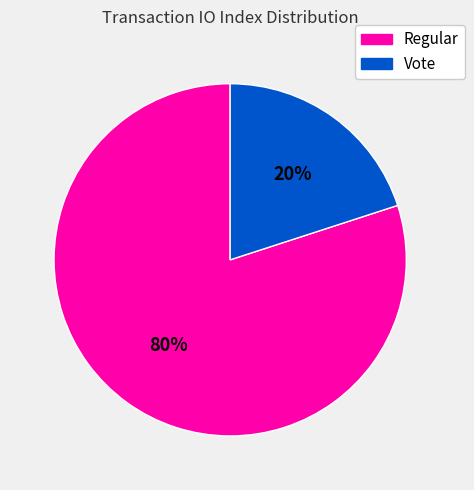

Which slice is the largest?

Regular